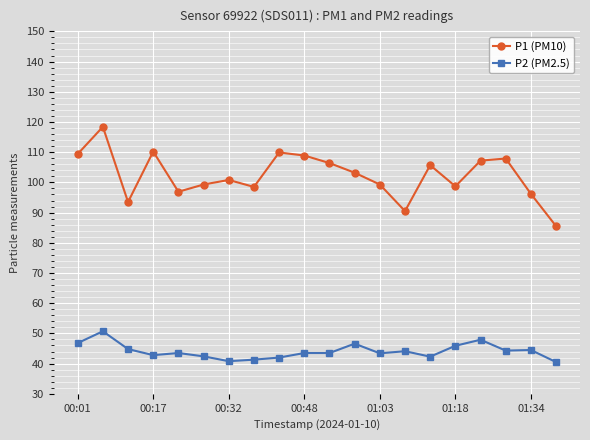

What is the difference between the second highest and second lowest values in the P2 (PM2.5) series?

7.1